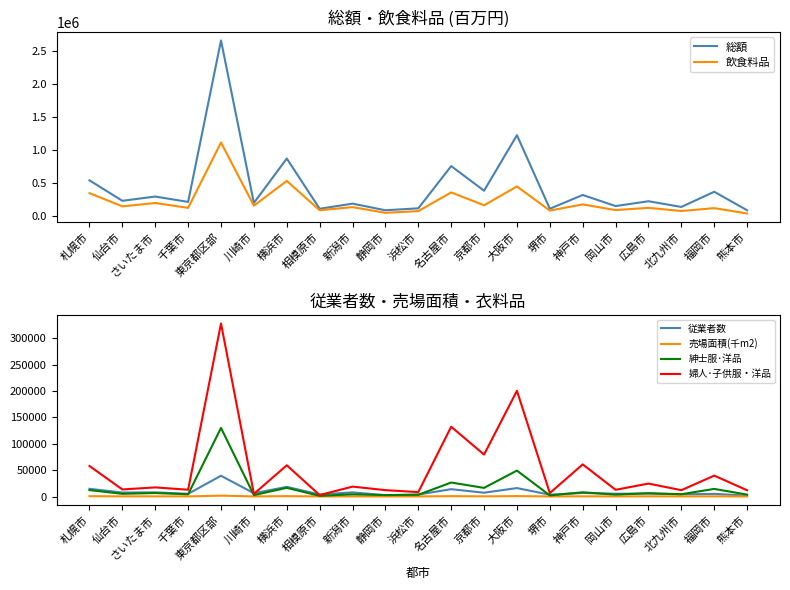

At which category is the sum across all series the highest?

東京都区部